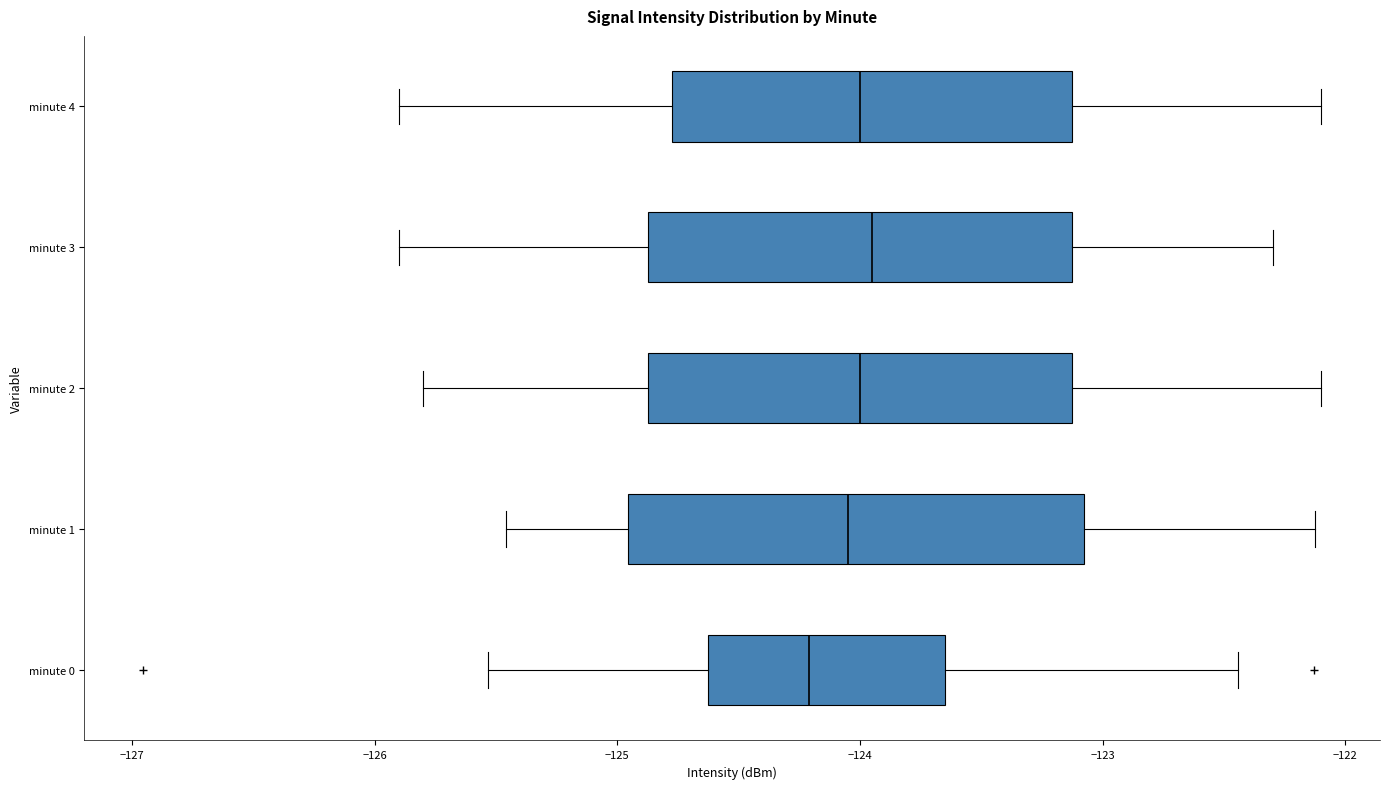

Which box's median line is the furthest to the left?

minute 0